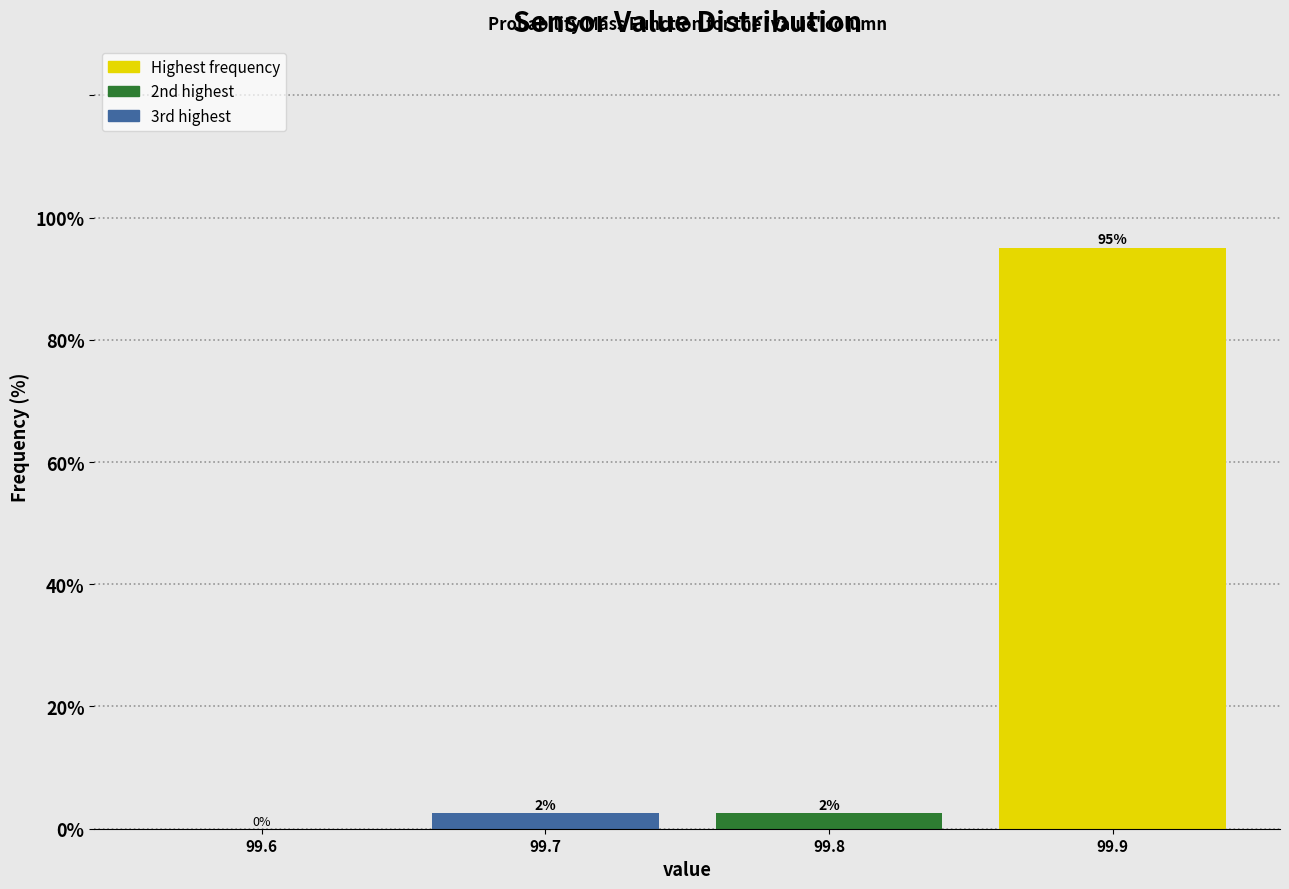

What is the approximate value at 99.7?

2.5